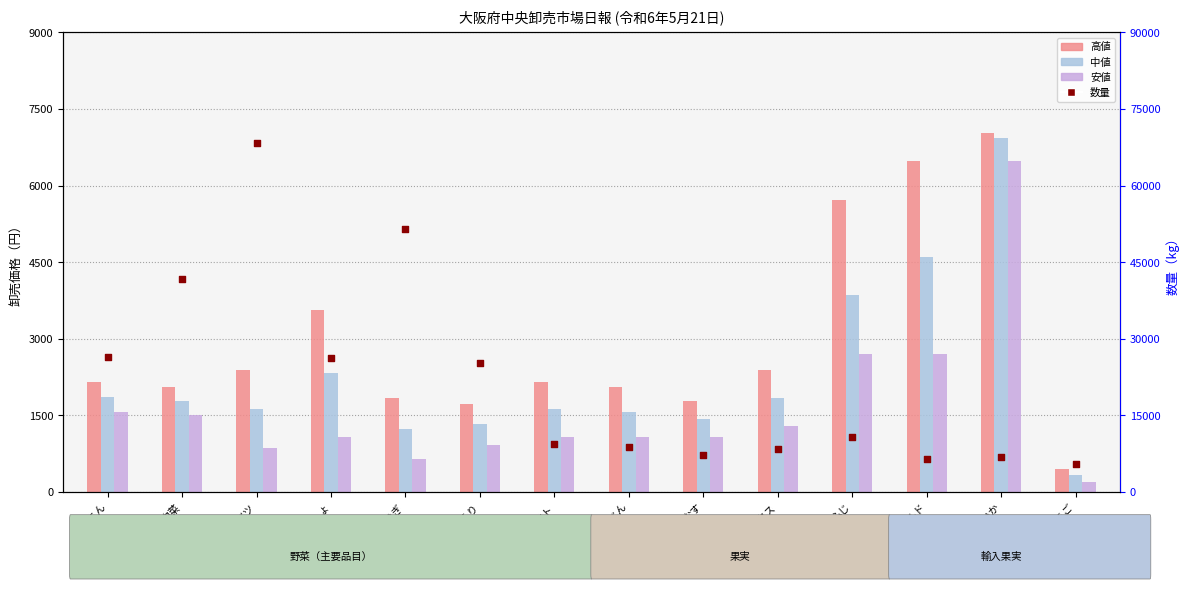

Which series has the widest spread of Y values?

数量